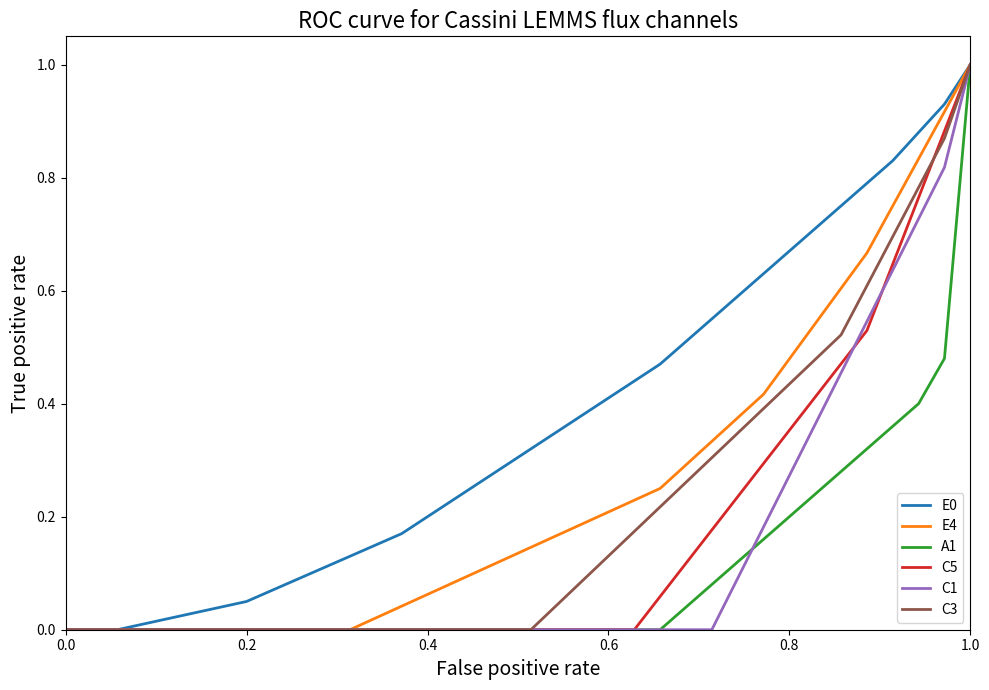

What is the greatest value displayed?

1.0